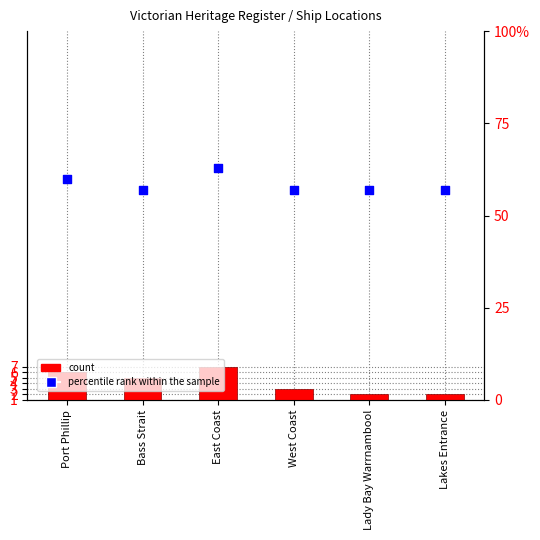

Which series has the largest total across all categories?

percentile rank within the sample